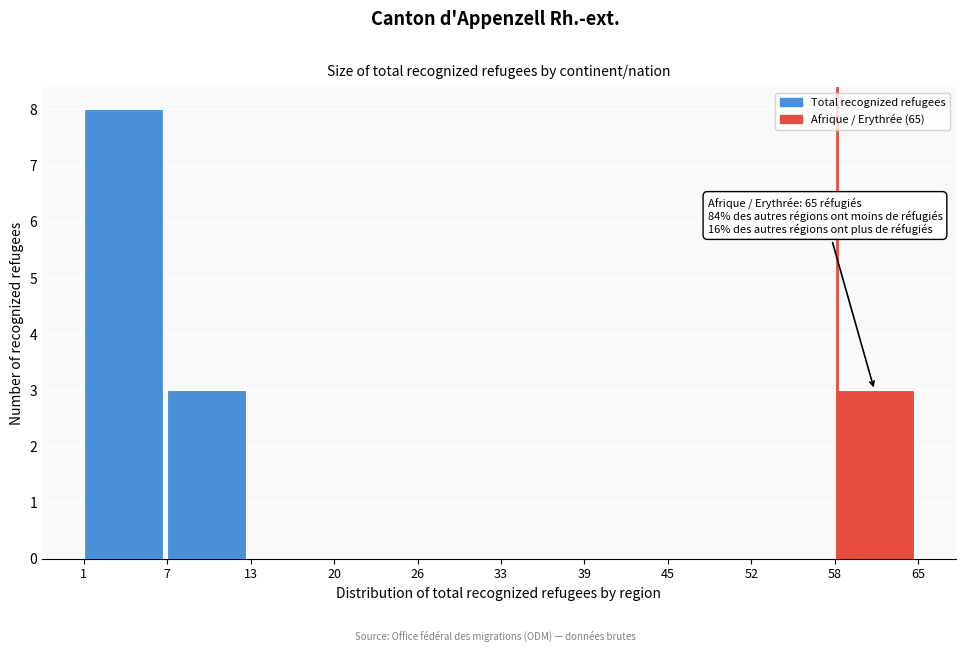

Reading left to right, what are all the values shown in this chart?

1=8	7=3	13=0	20=0	26=0	33=0	39=0	45=0	52=0	58=3